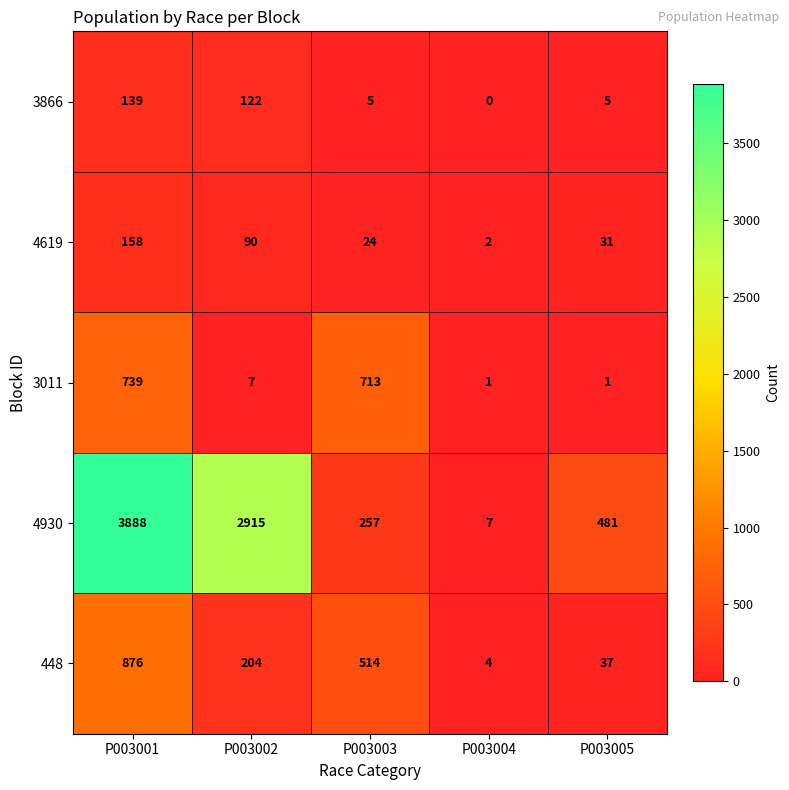

How many categories are shown in the chart?

5